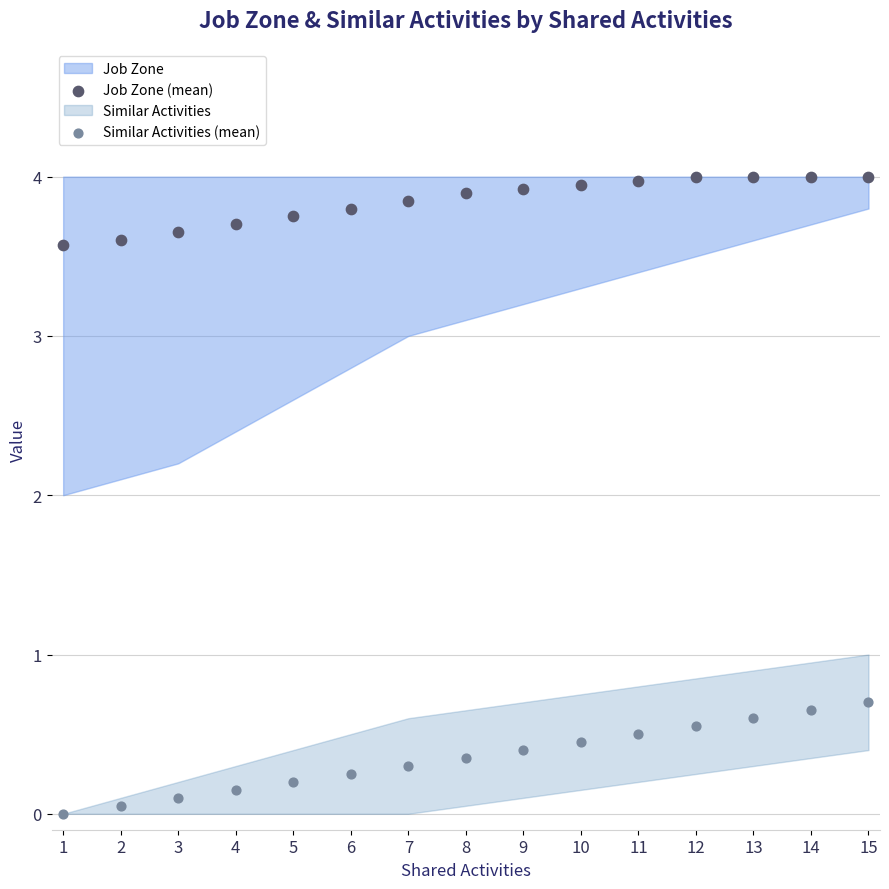

What is the X range (max minus min) for the scatter plot?

14.0